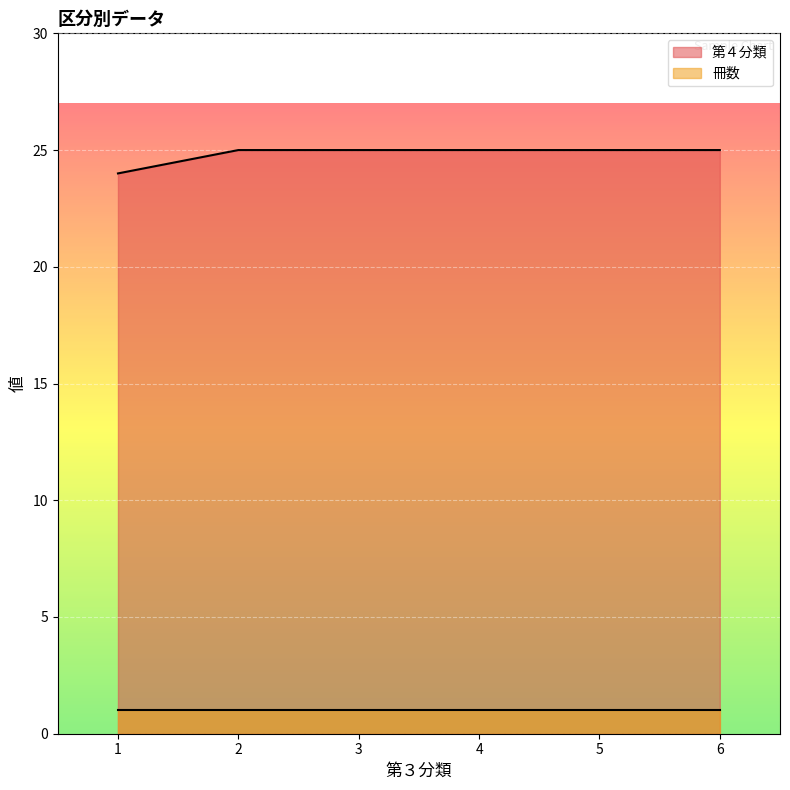

Rank the categories by value from lowest to highest.

1, 2, 3, 4, 5, 6